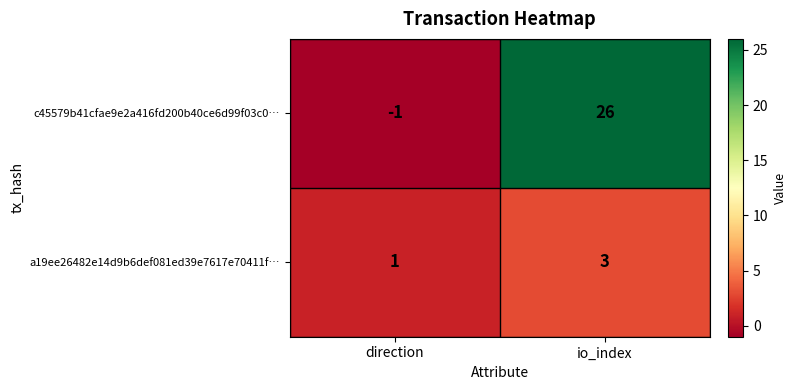

Reading left to right, transcribe all the data shown in this chart.

c45579b41cfae9e2a416fd200b40ce6d99f03c0…: direction=-1	io_index=26
a19ee26482e14d9b6def081ed39e7617e70411f…: direction=1	io_index=3